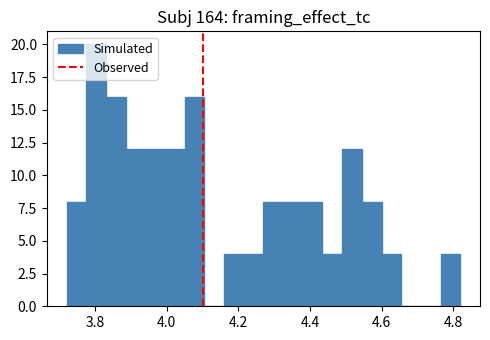

Around what value on the x-axis is the tallest bar? Give the approximate position of its centre, as read against the axis.

3.80